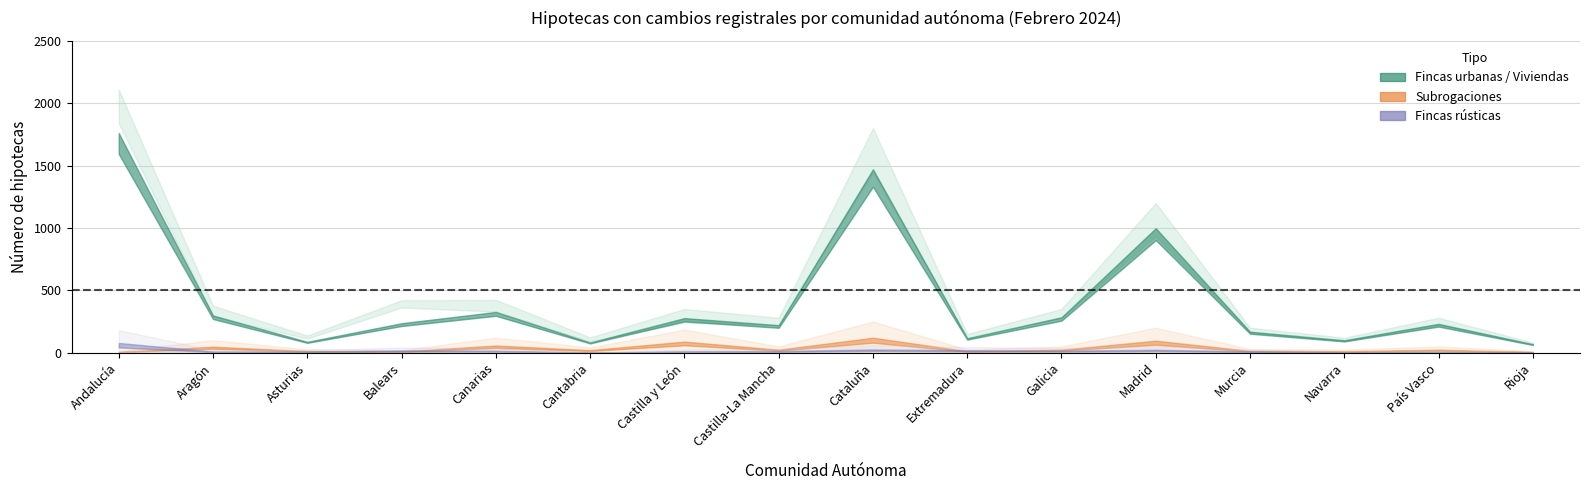

What is the sum of all Subrogación deudor values?

167